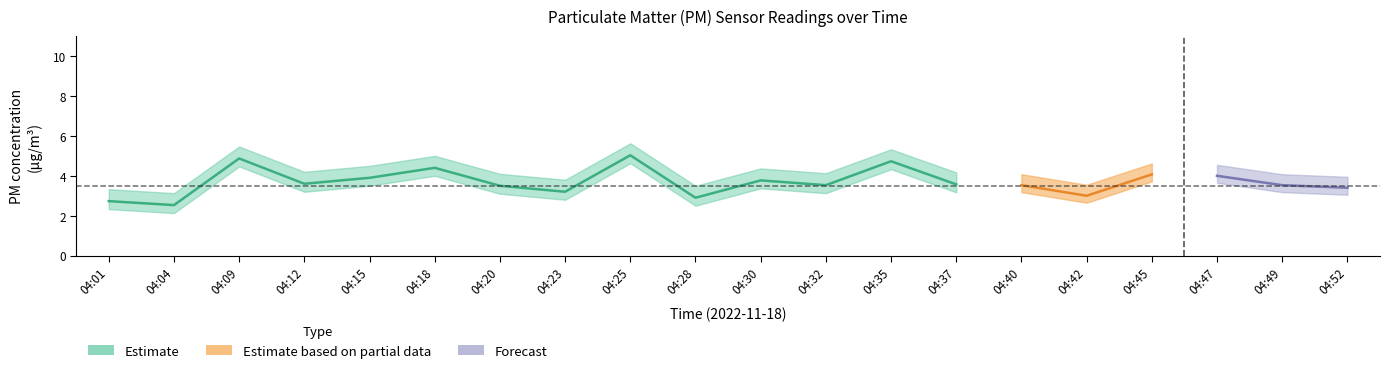

True or false: P1 has more than 0 interior local peaks.

True